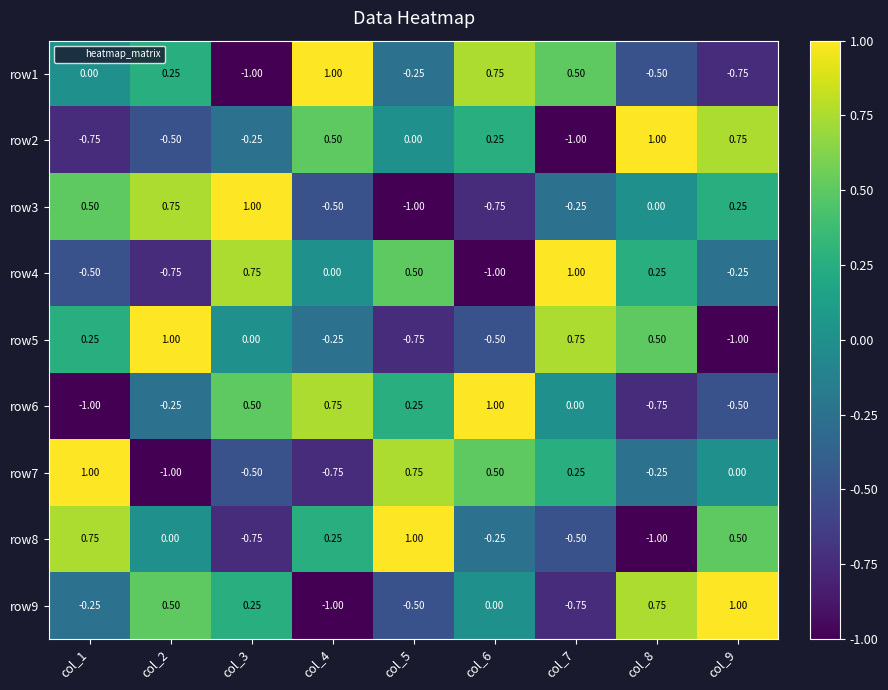

What is the difference between the highest and lowest values at col_1?

2.0